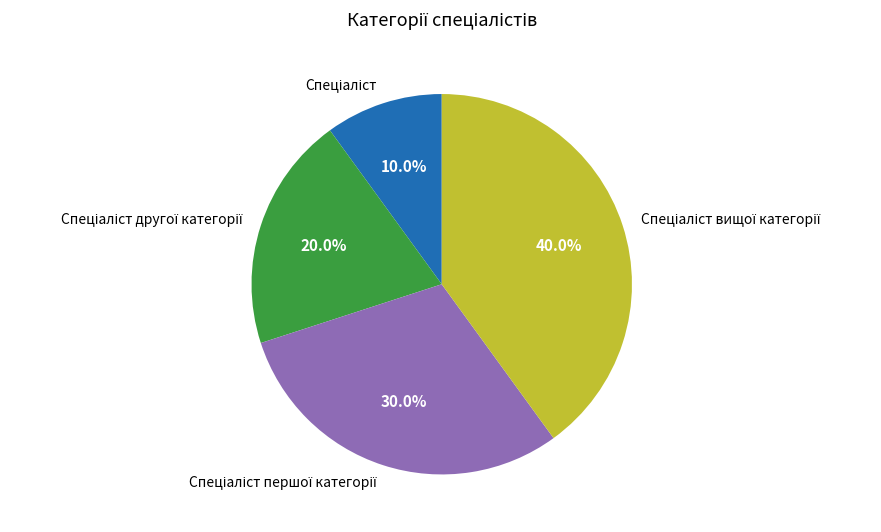

To the nearest percent, what is the difference between the largest and smallest slice percentages?

30%